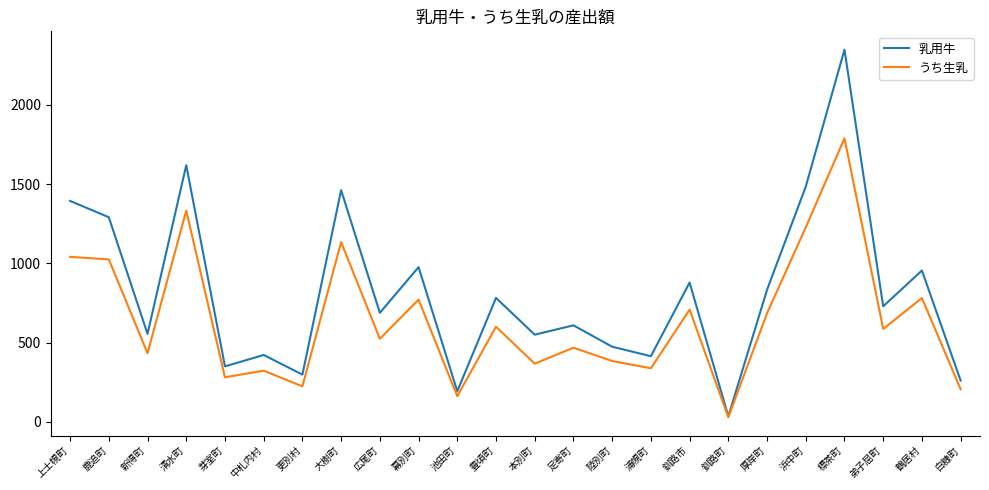

The value of うち生乳 at 幕別町 is 538. True or false?

False